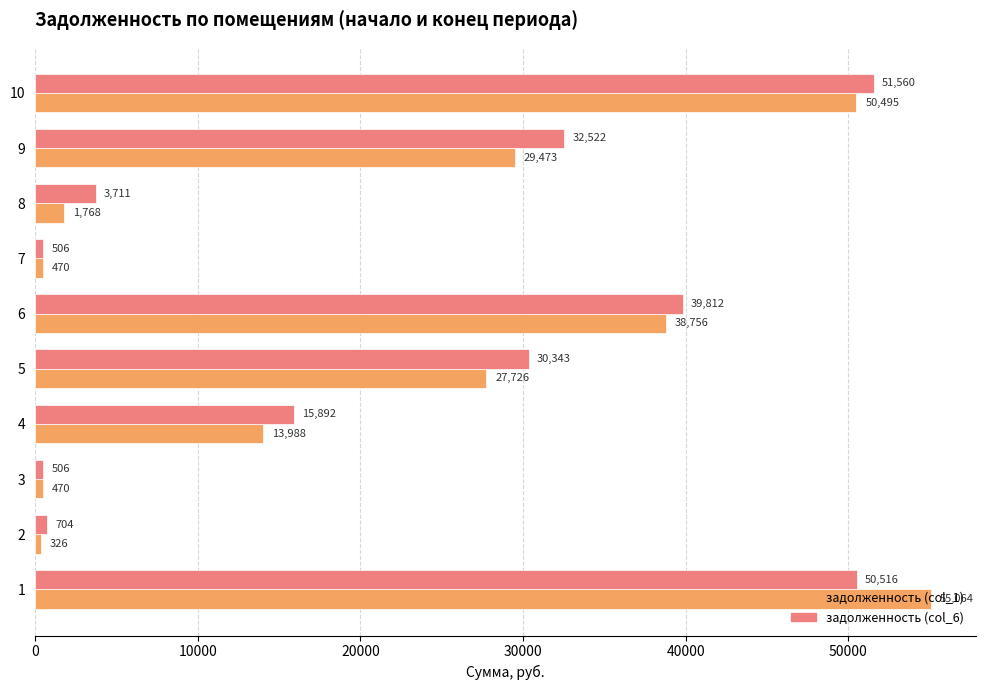

List the series in order of their peak value, highest first.

задолженность (col_1), задолженность (col_6)